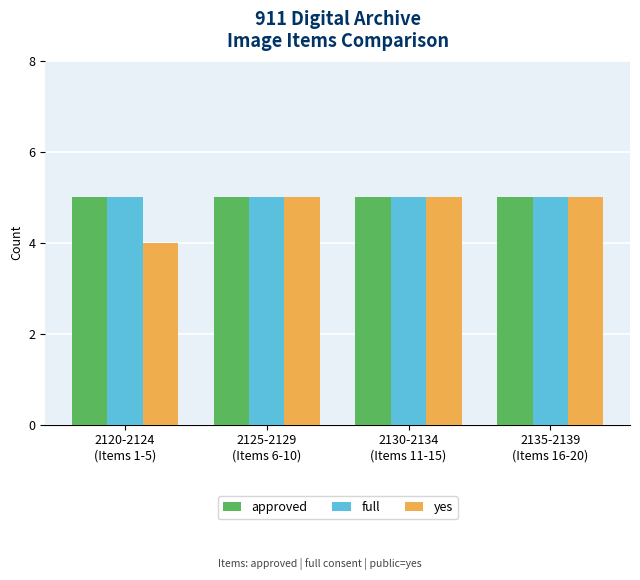

Reading left to right, extract all data points from this chart.

approved: 5	5	5	5
full: 5	5	5	5
yes: 4	5	5	5